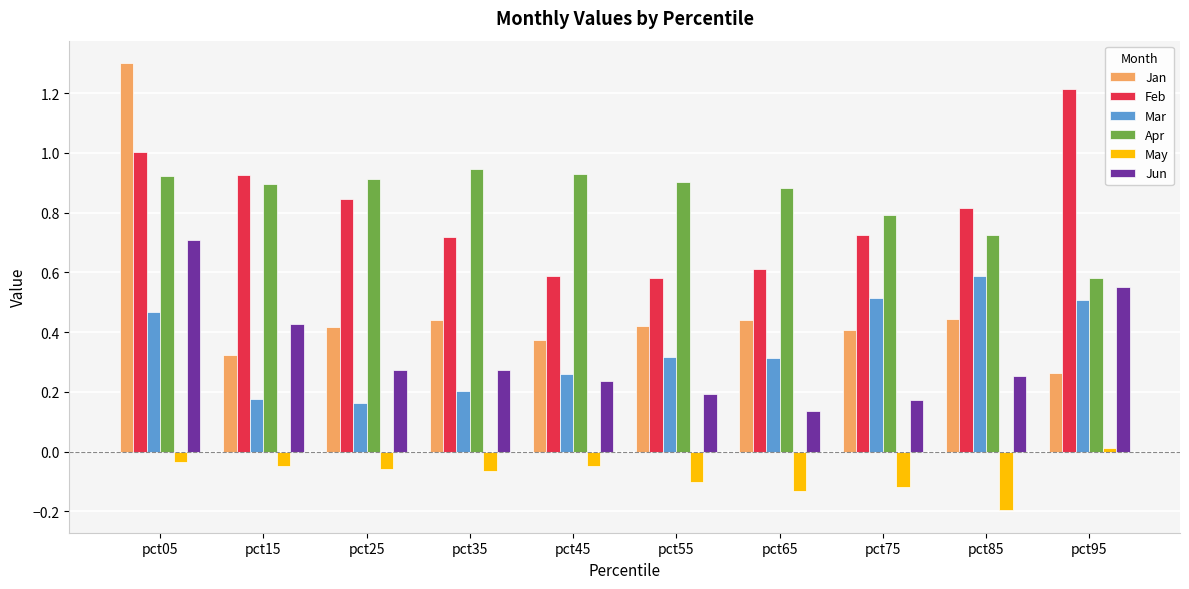

Is the value of May at pct05 greater than the value of Mar at pct25?

No